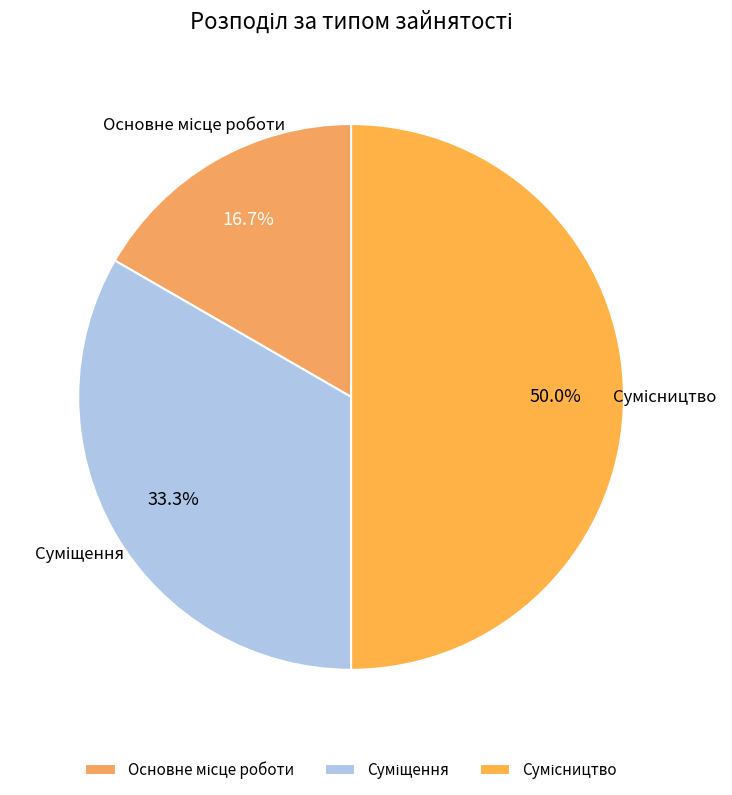

Count the number of slices in the pie.

3